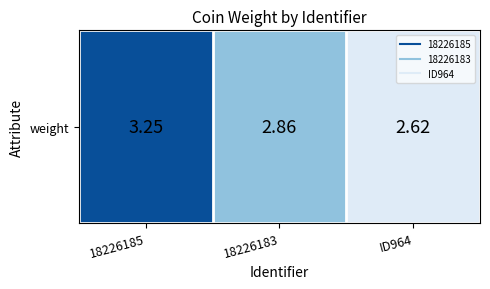

Which label corresponds to the smallest value in the chart?

ID964